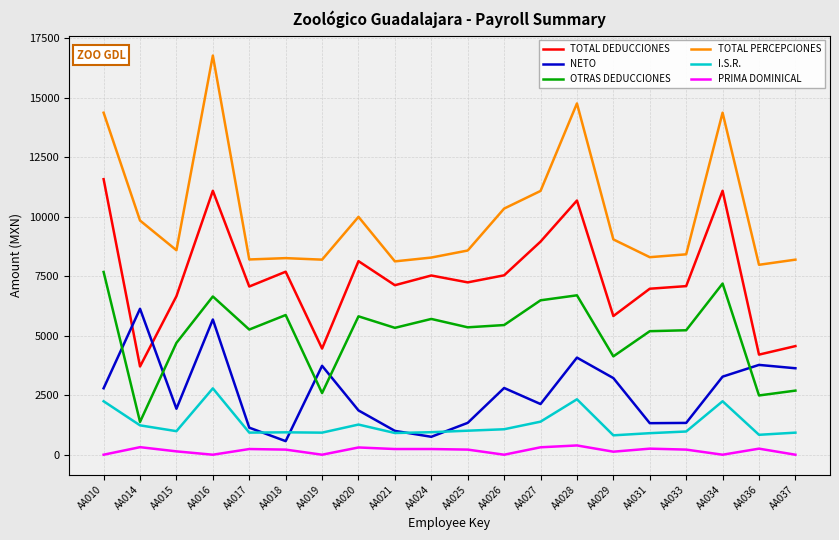

What is the lowest value of the OTRAS DEDUCCIONES series?

1378.5